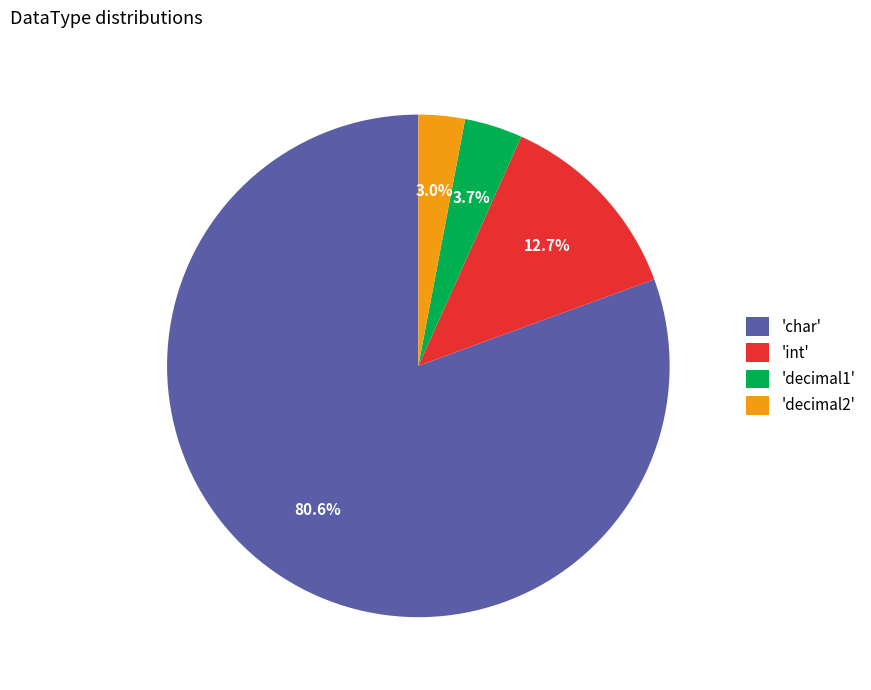

Does any single category account for the majority?

Yes